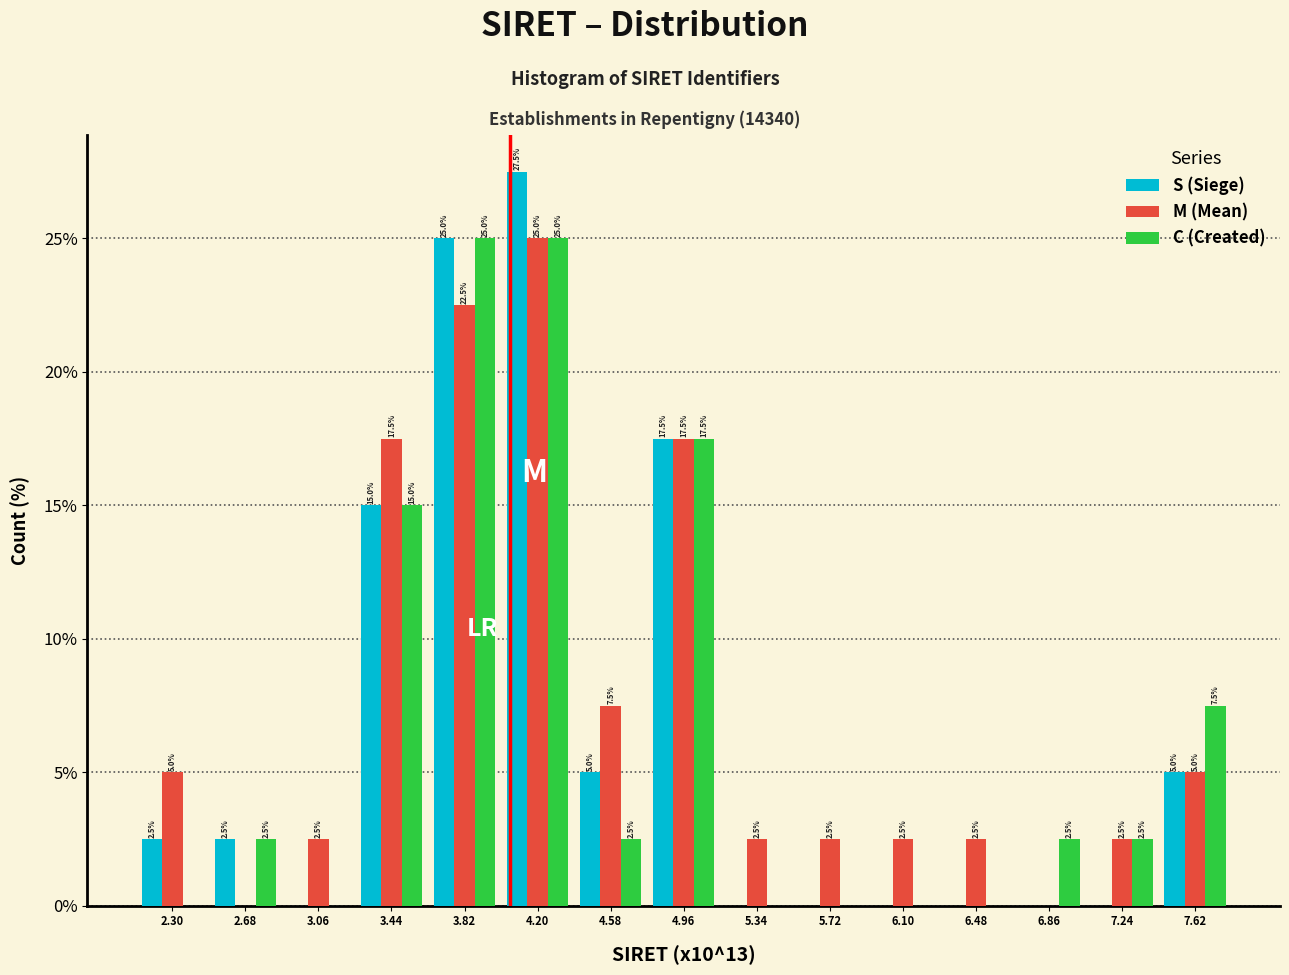

At which category is the sum across all series the highest?

4.20